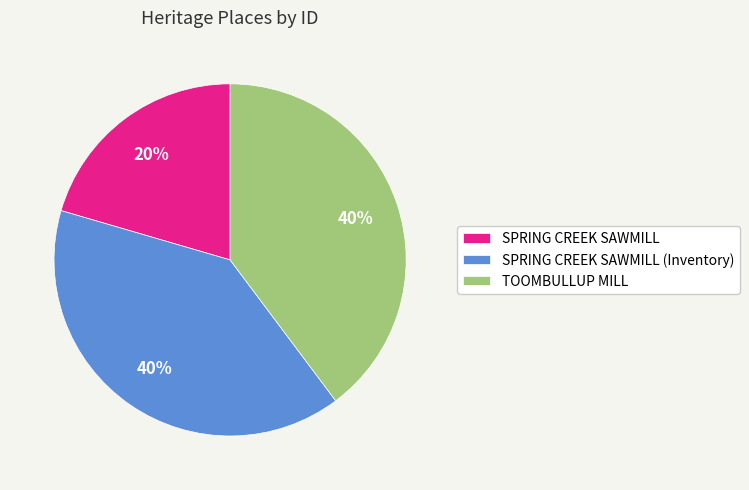

The TOOMBULLUP MILL slice represents 53% of the pie. True or false?

False